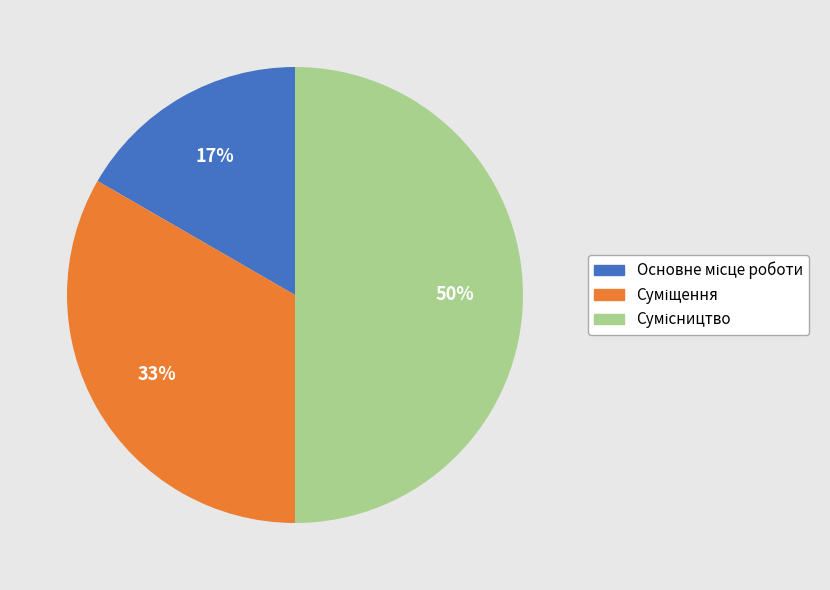

To the nearest percent, what is the difference between the largest and smallest slice percentages?

33%